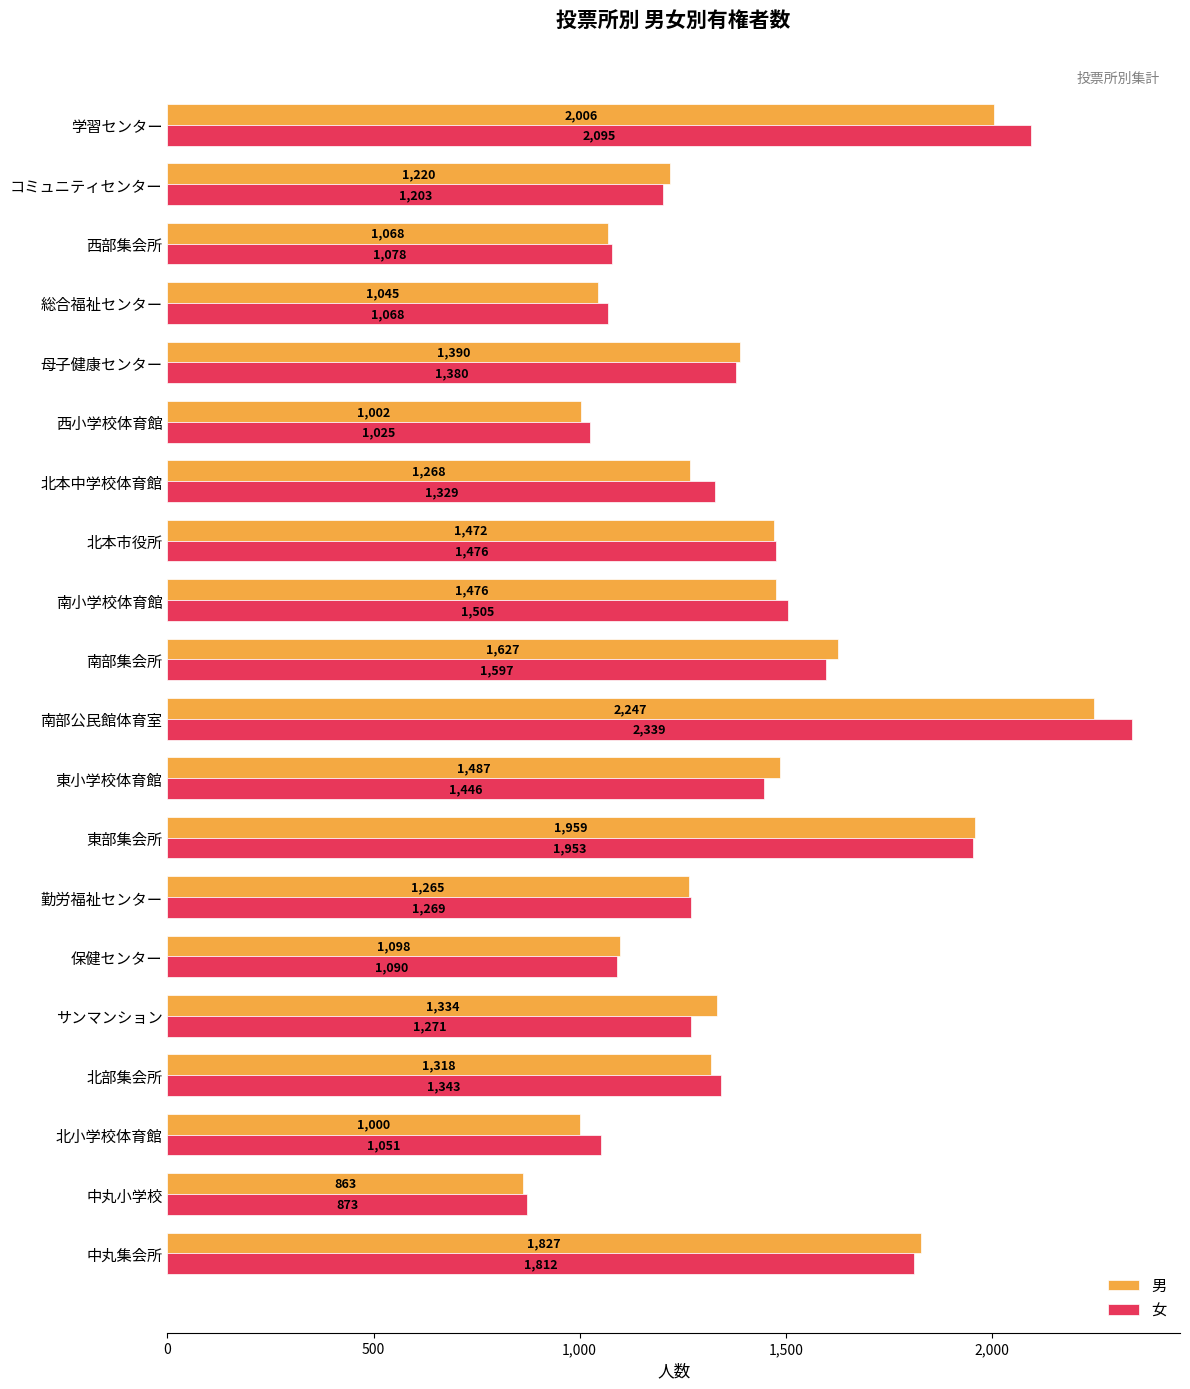

Read the 男 value at 勤労福祉センター, to the nearest 50.

1250